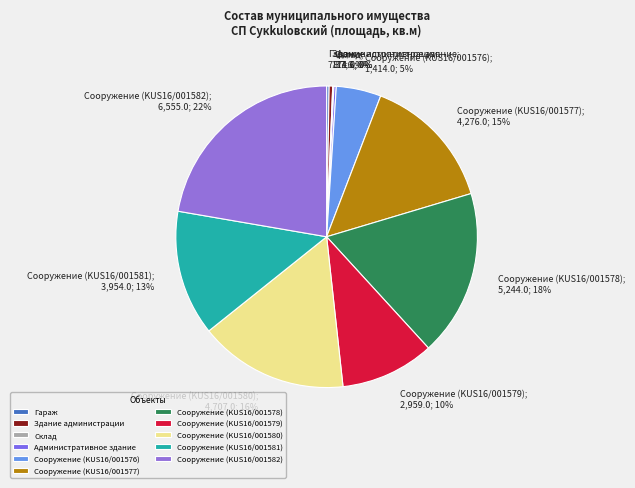

The Сооружение (KUS16/001579); 2,959.0; 10% slice represents 1% of the pie. True or false?

False